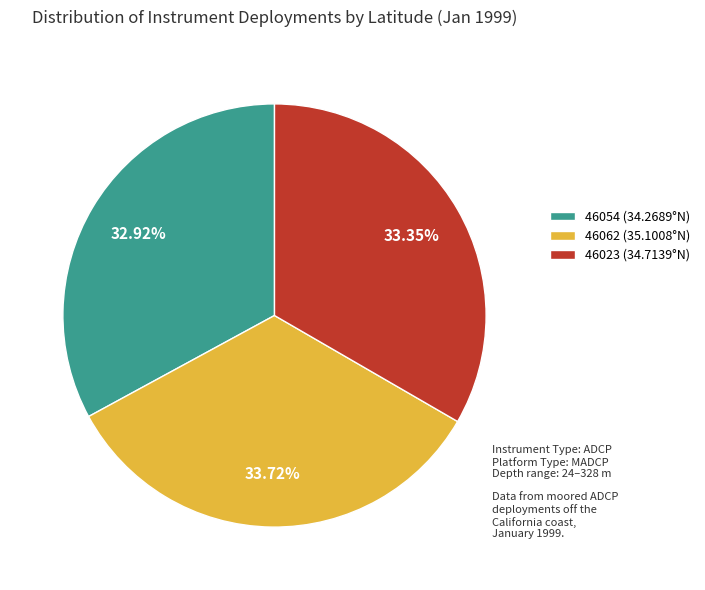

Do 46054 (34.2689°N) and 46023 (34.7139°N) together represent more than half of the pie?

Yes